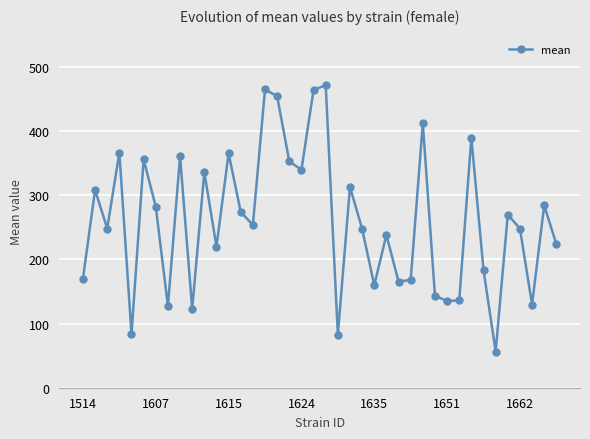

What is the value of the 19th point from the left?

339.5